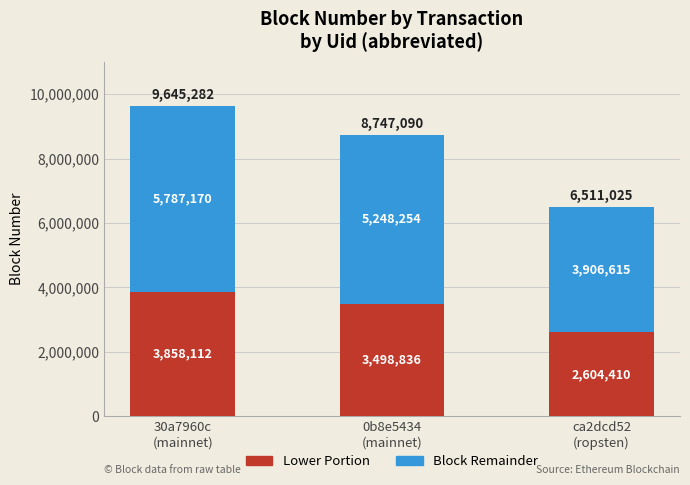

Rank the categories by Lower Portion value from highest to lowest.

30a7960c
(mainnet), 0b8e5434
(mainnet), ca2dcd52
(ropsten)